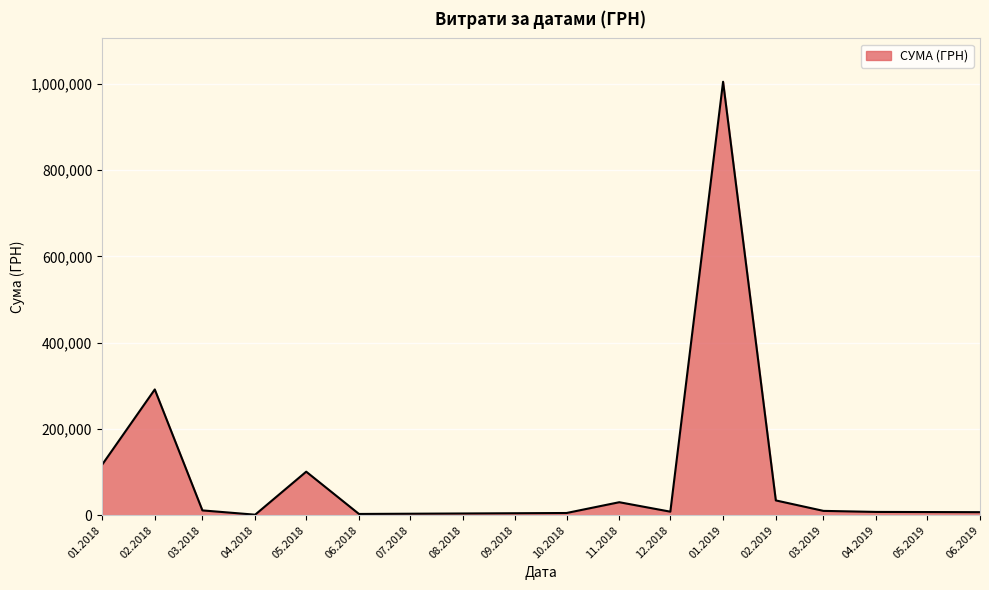

At which category does the data reach its first local valley?

04.2018